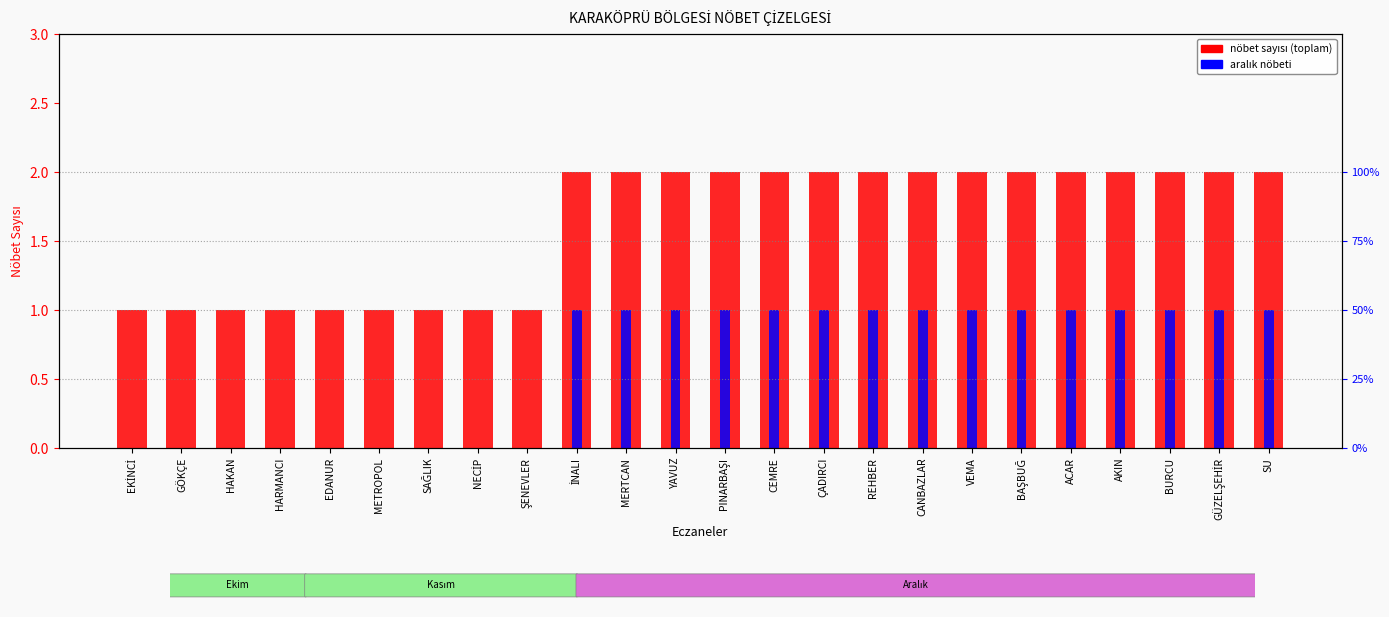

True or false: nöbet sayısı (toplam) has a value of 0 at SAĞLIK.

False